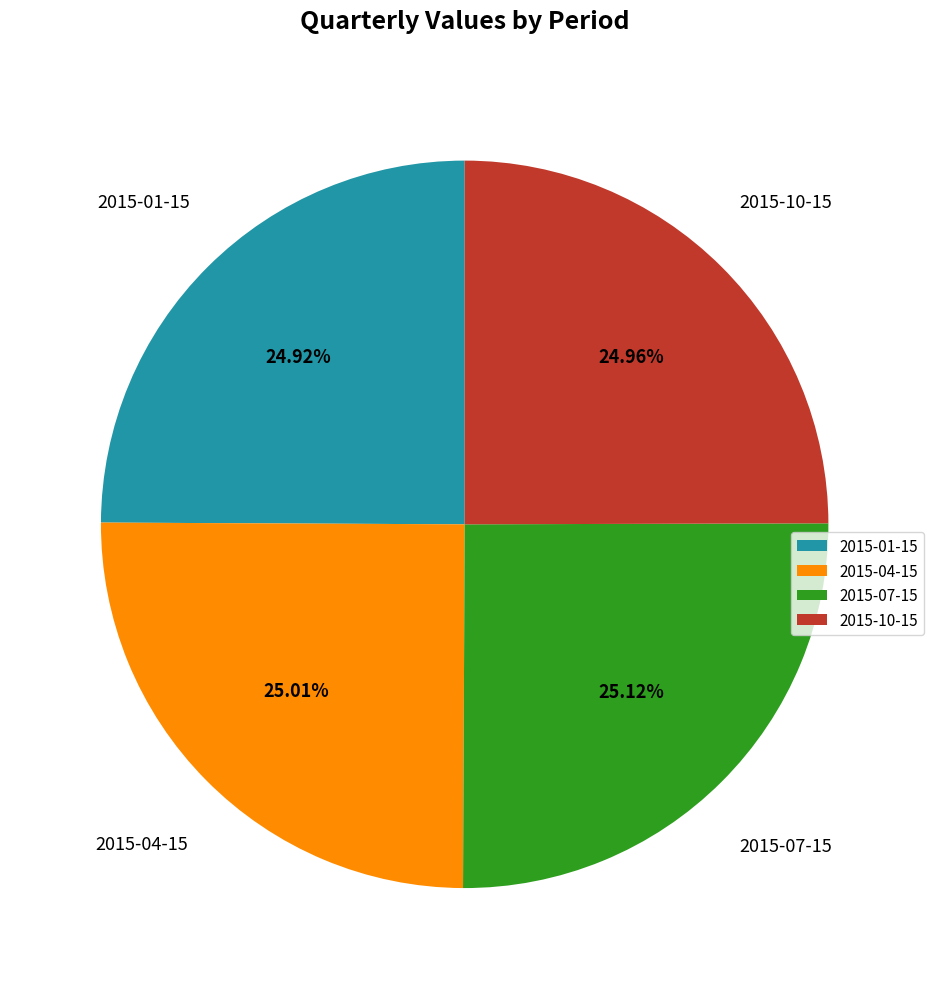

What is the ratio of the value at 2015-07-15 to the value at 2015-10-15?

1.0